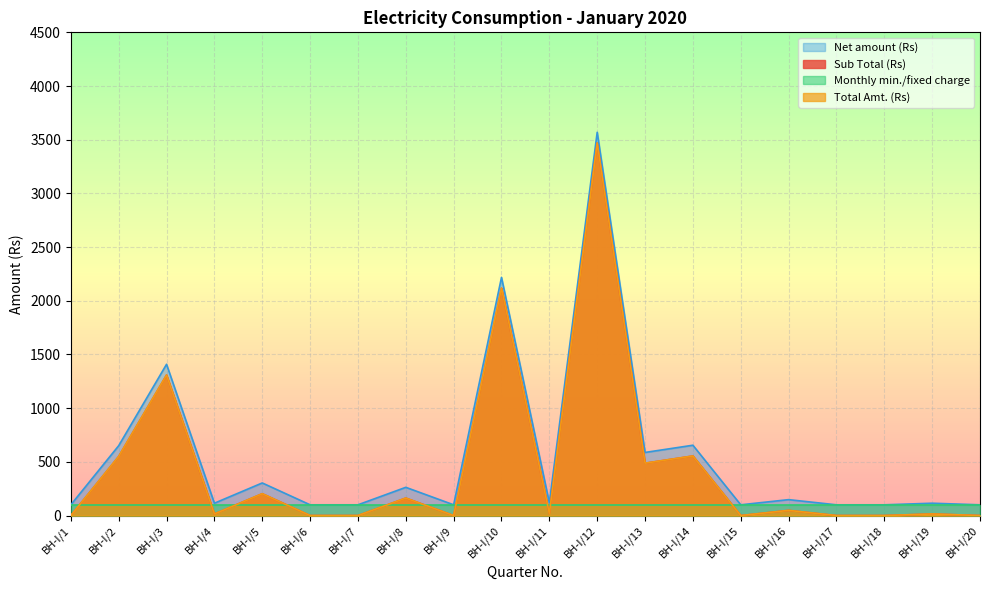

True or false: Total Amt. (Rs) has a value of 513.4 at BH-I/5.

False